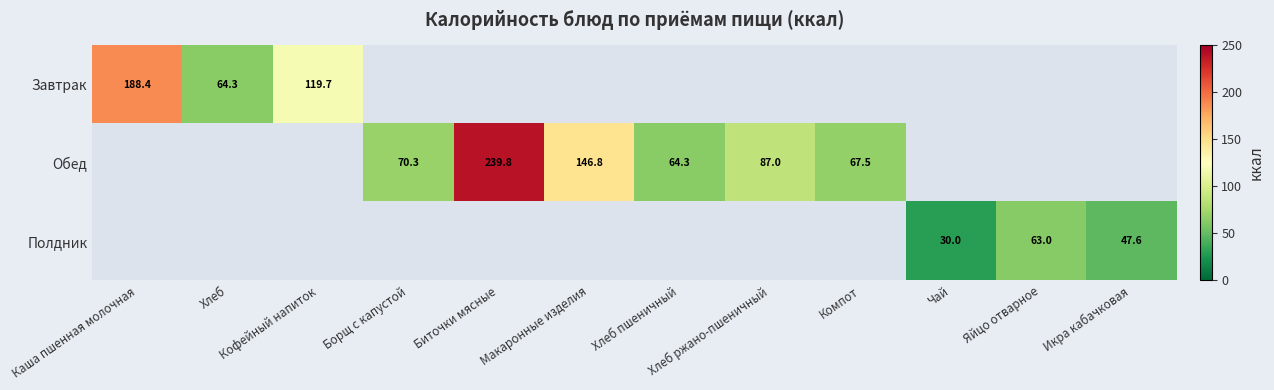

What is the smallest value displayed?

30.0